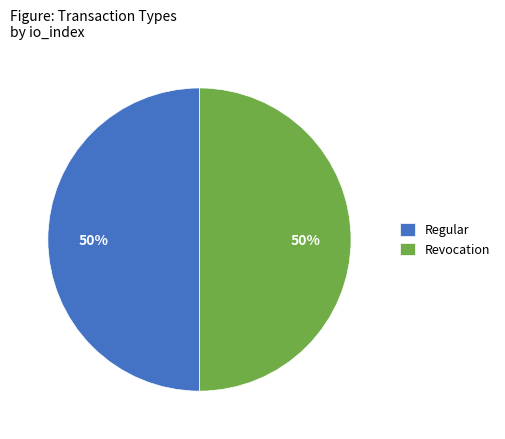

Combined, do Regular and Revocation account for over 50%?

Yes